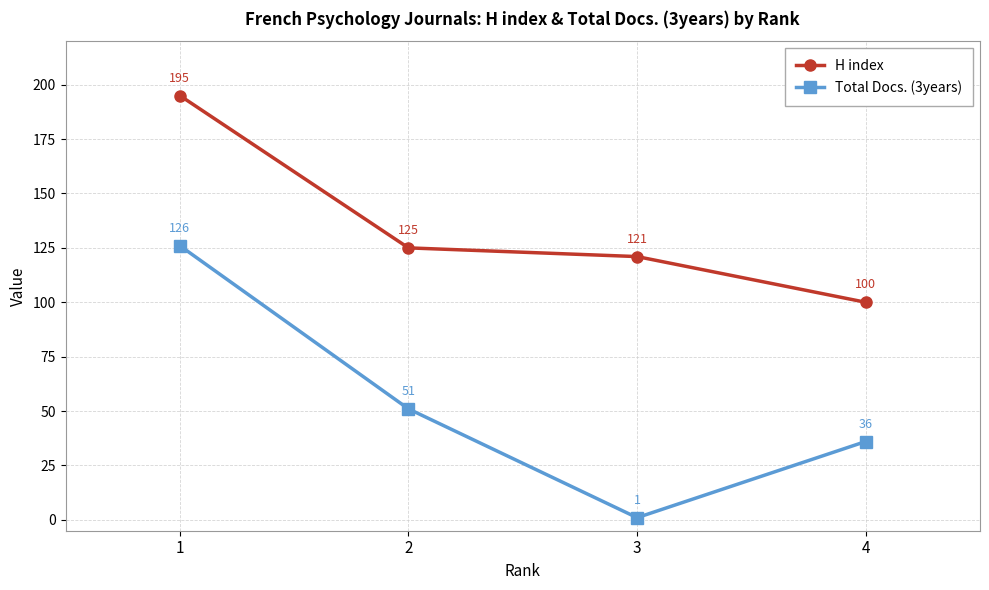

What is the sum of all Total Docs. (3years) values?

214